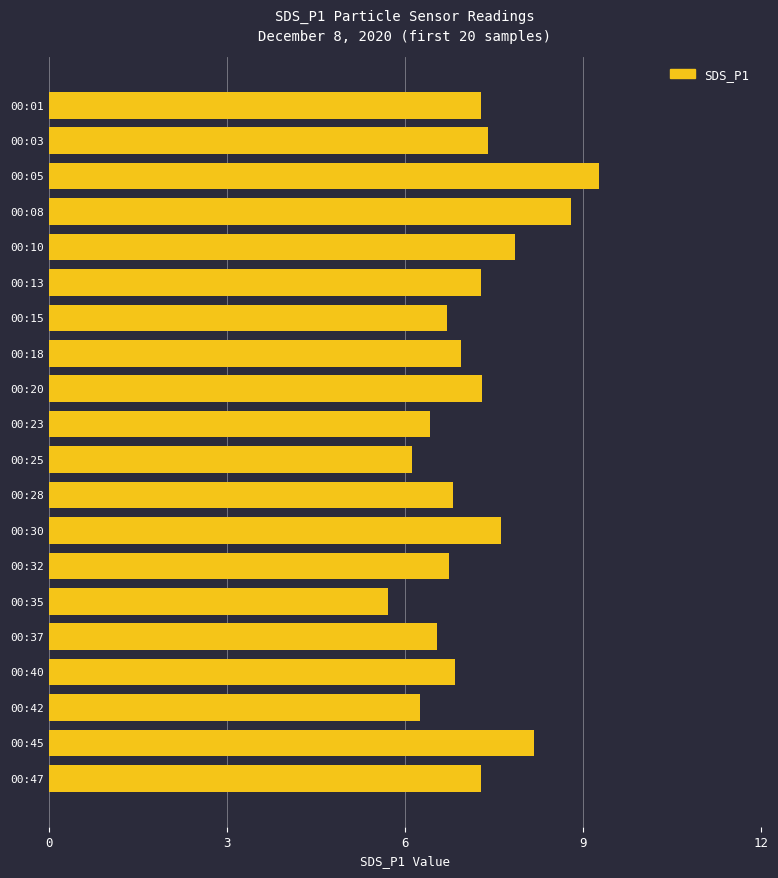

How many values exceed 7?

10